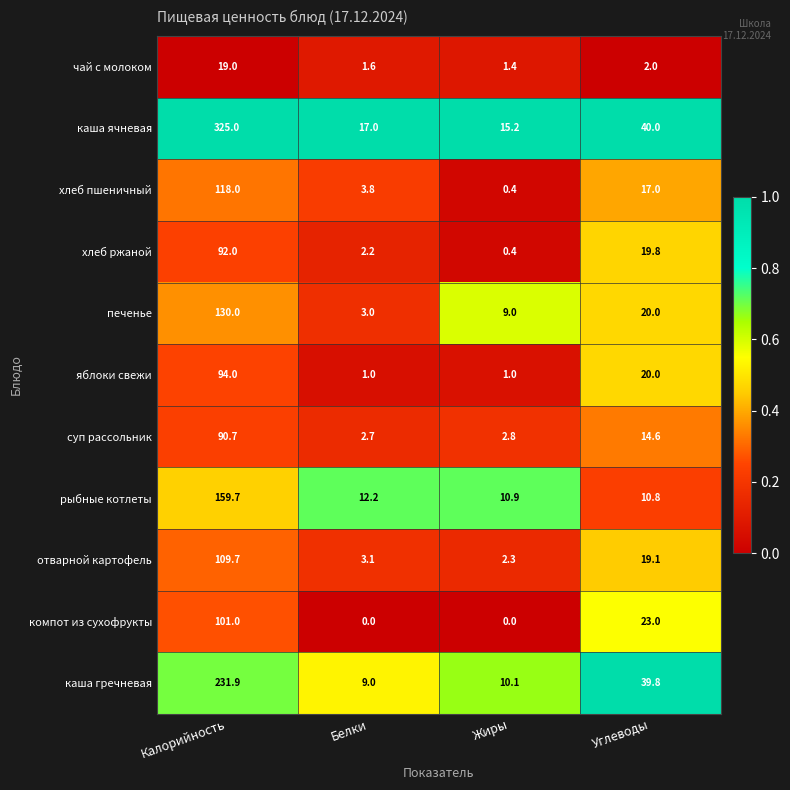

What is the sum of all хлеб ржаной values?

114.4